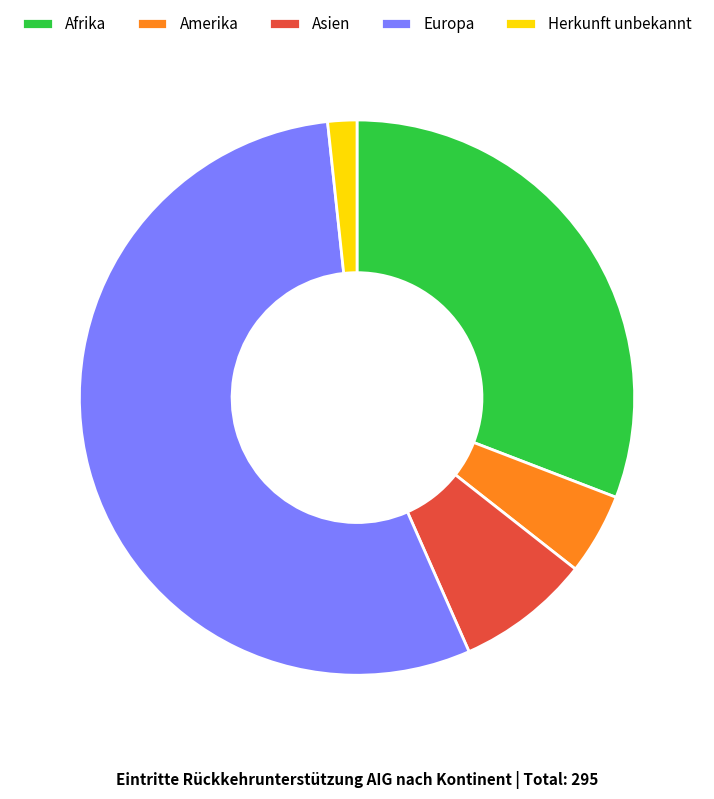

Is there a majority slice in this chart?

Yes